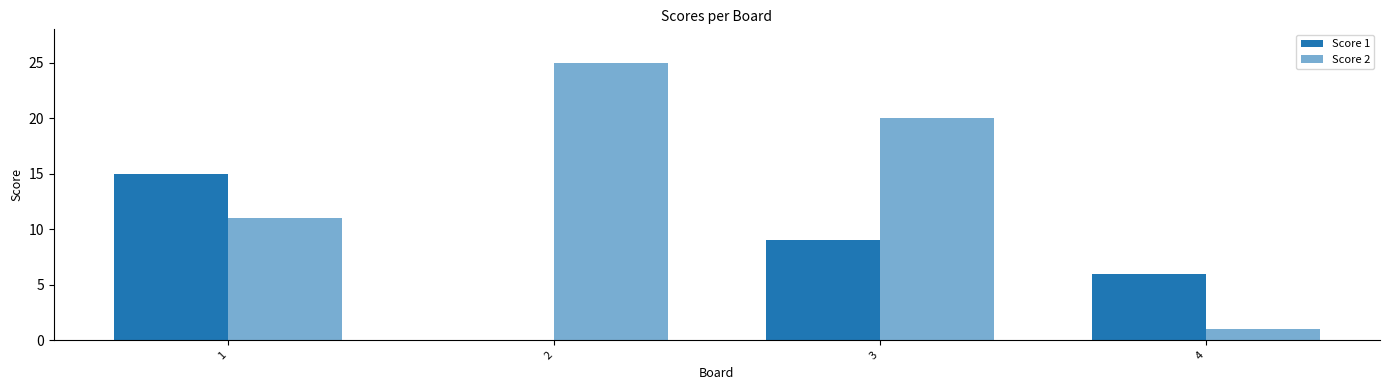

Count the number of categories in the chart.

4